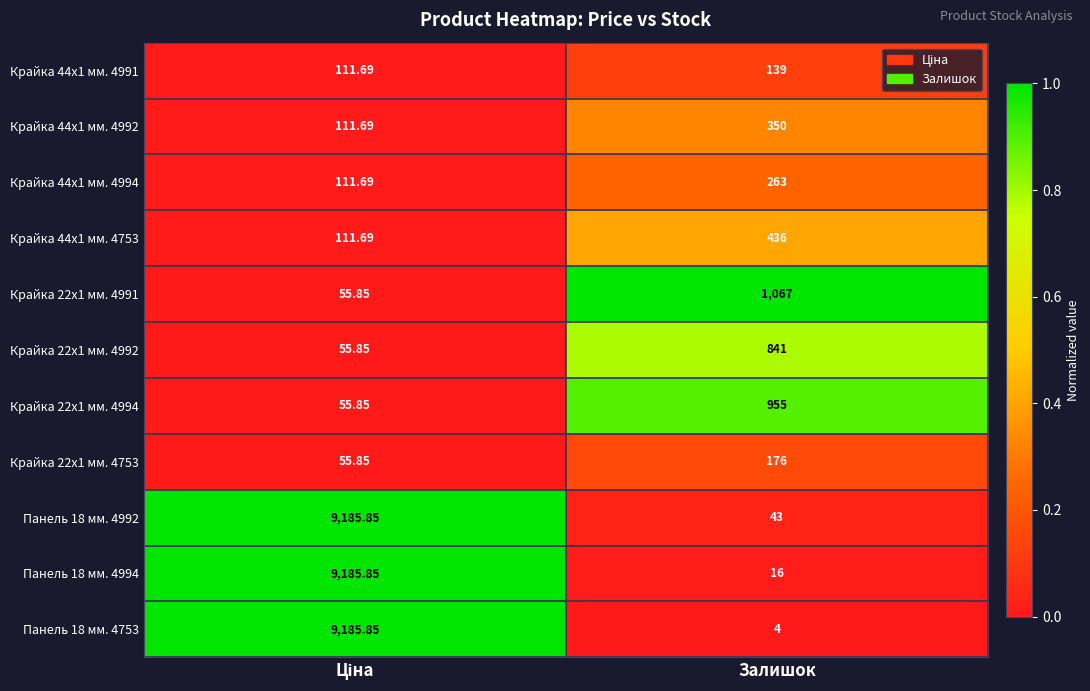

Which category has the highest value in the Крайка 44x1 мм. 4991 series?

Залишок